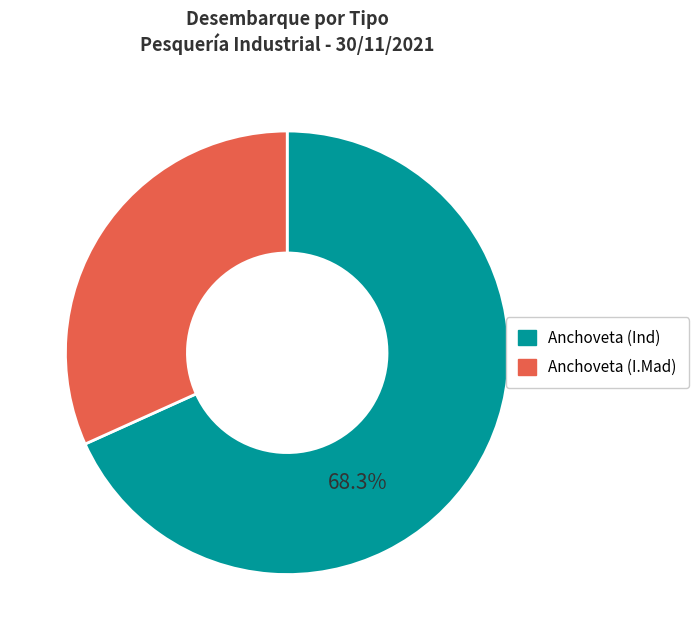

What percentage is the Anchoveta (I.Mad) slice, to the nearest percent?

32%